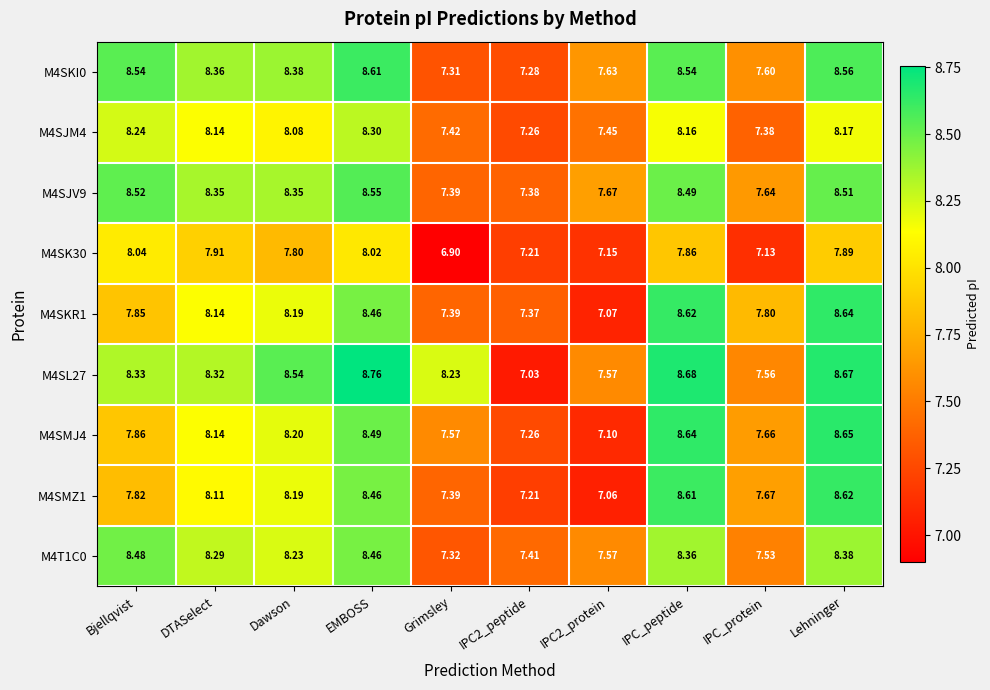

At which category does the chart reach its minimum across all series?

Grimsley